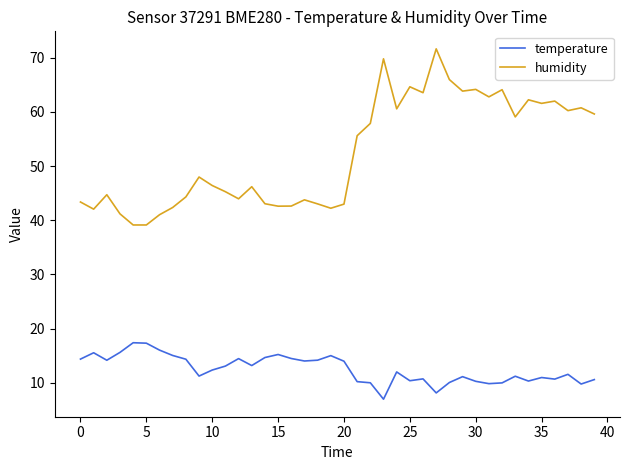

What is the difference between the maximum and minimum values in the temperature series?

10.4